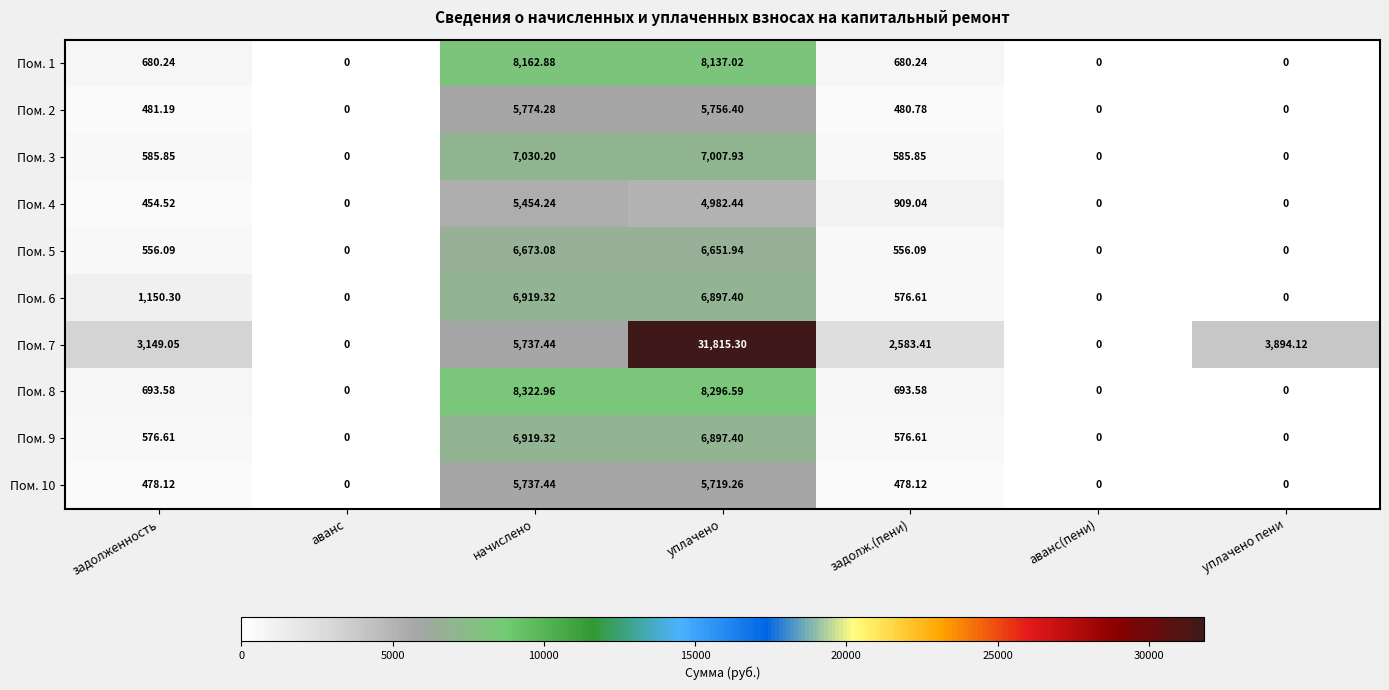

Count the number of data series in this chart.

10